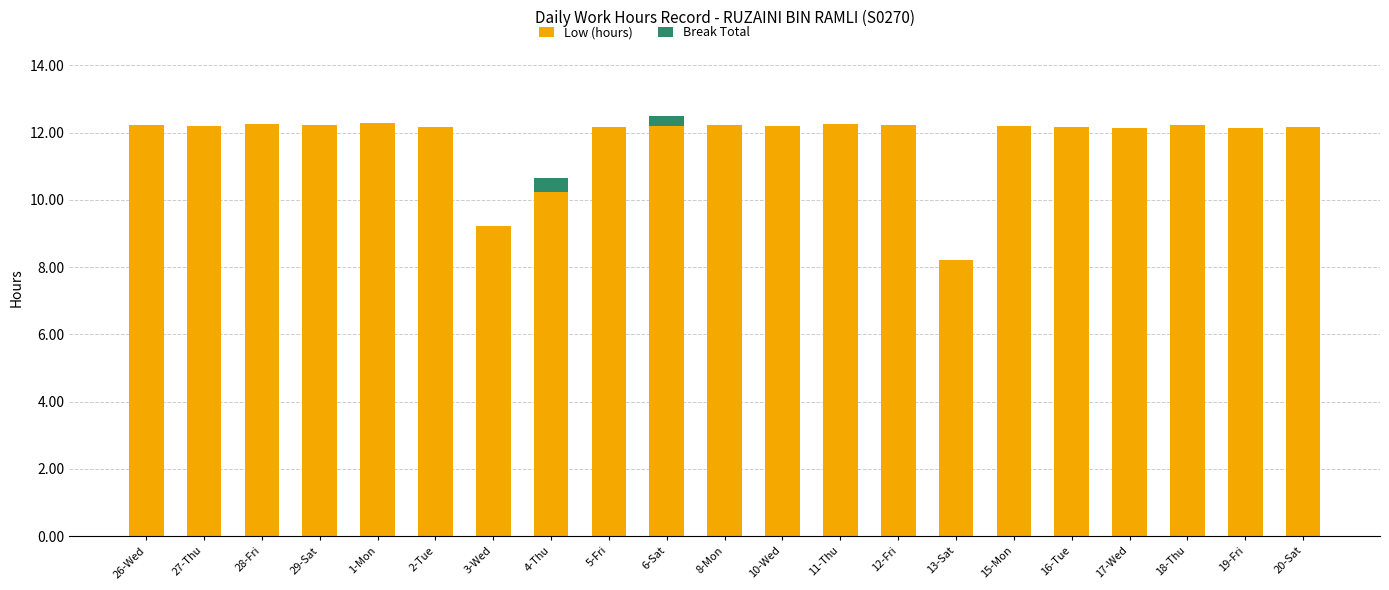

True or false: Low (hours) has a value of 5.2 at 4-Thu.

False